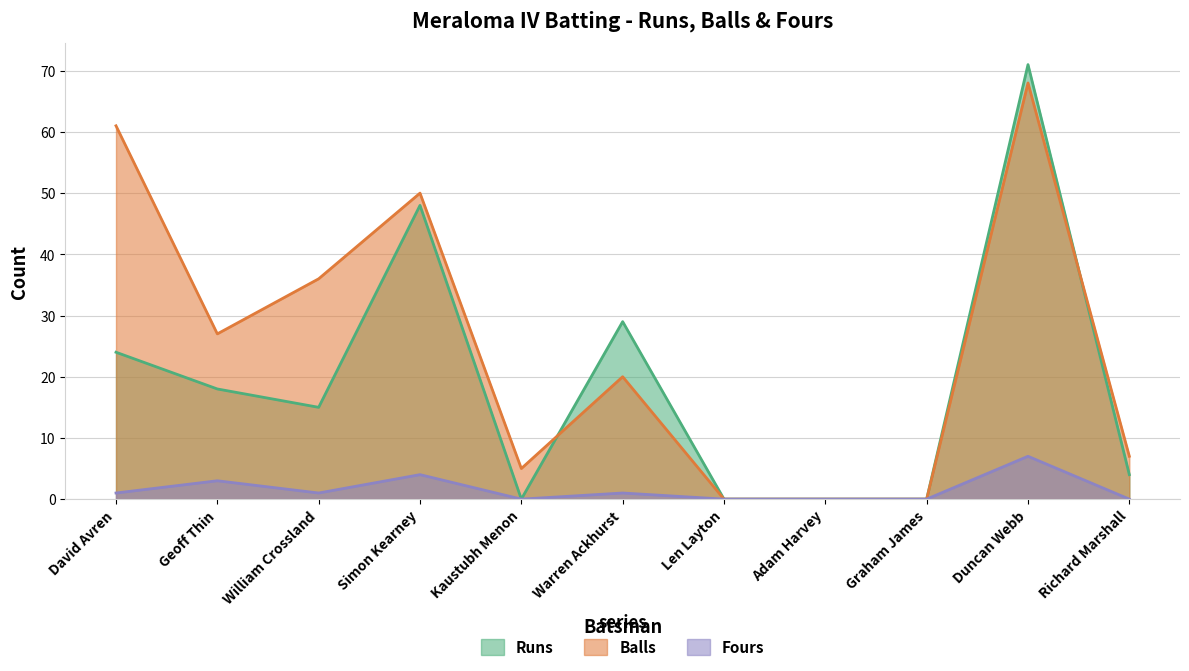

True or false: Runs has a value of 0 at Len Layton.

True